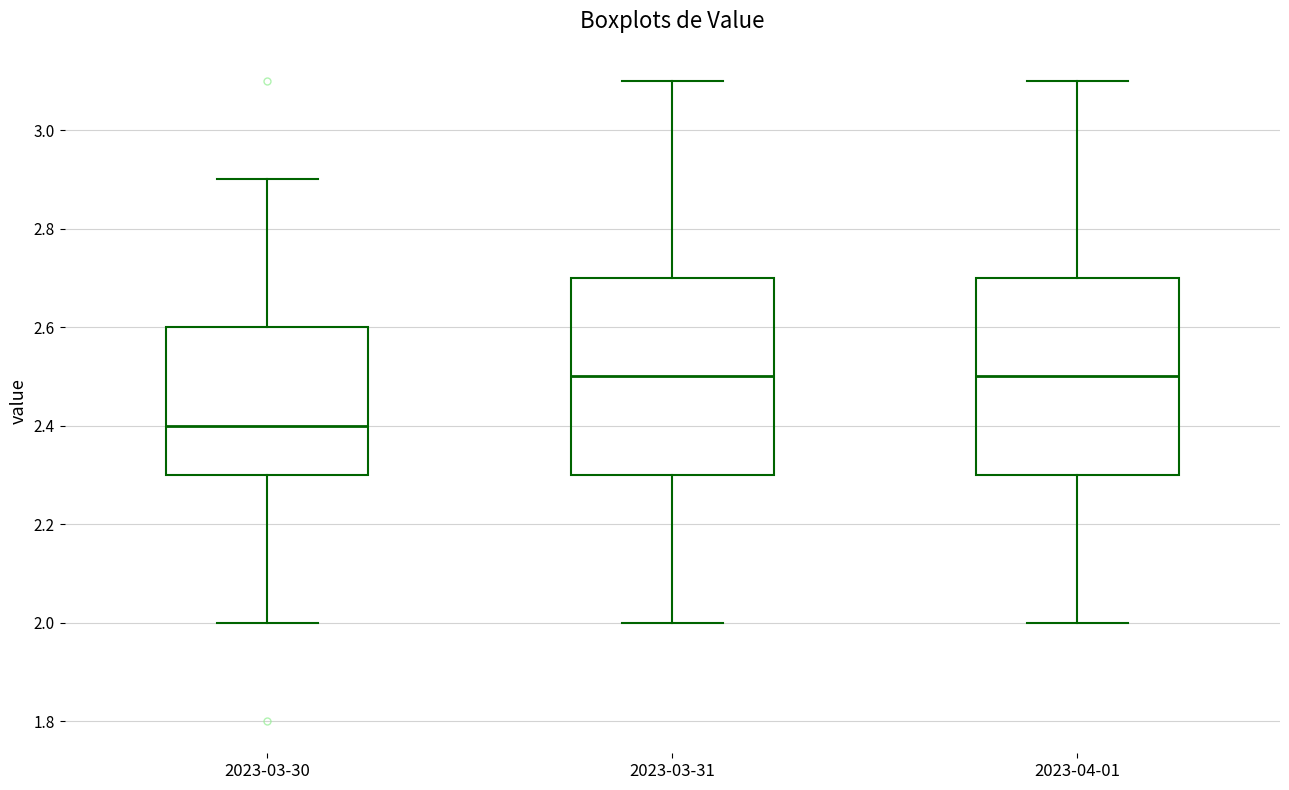

Which box has the lowest median line?

2023-03-30